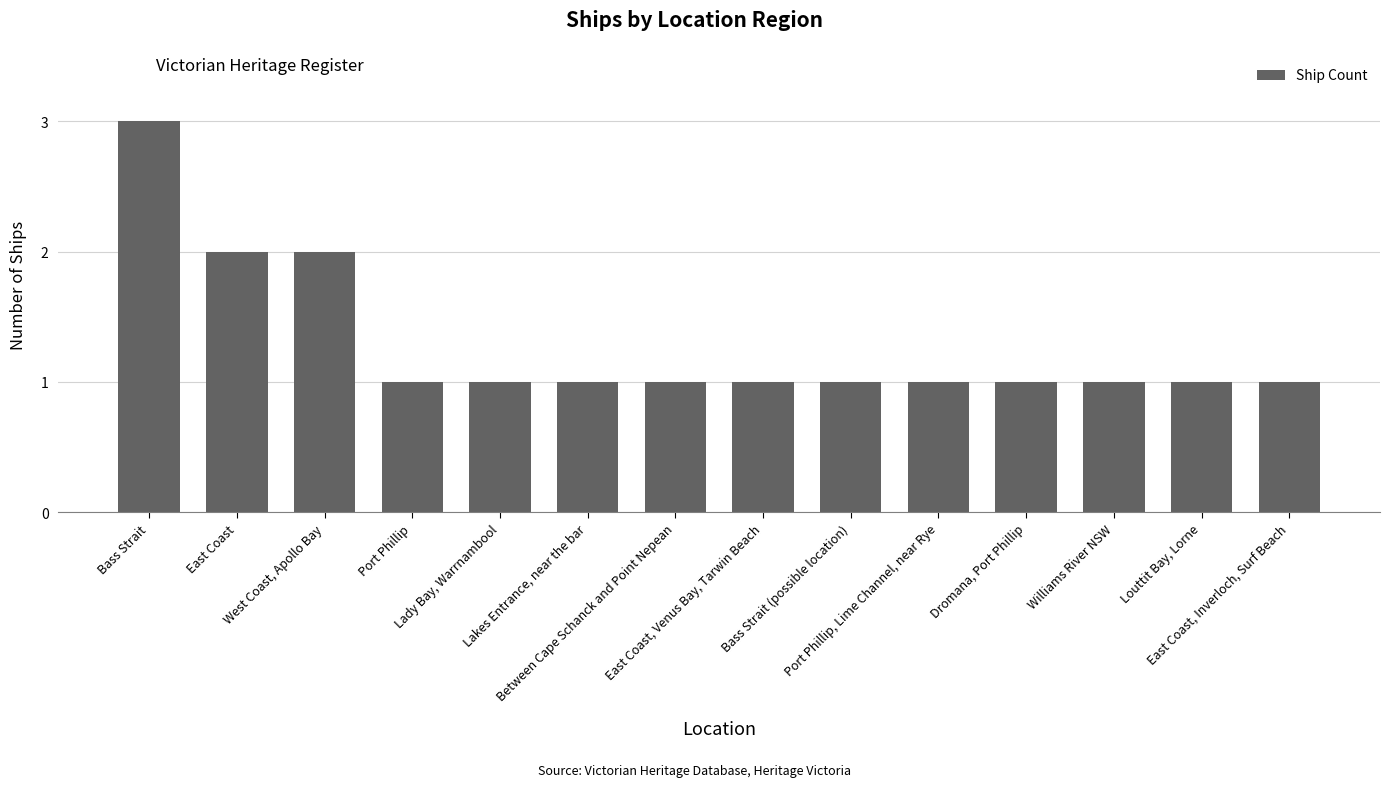

What is the label of the 7th bar from the right?

East Coast, Venus Bay, Tarwin Beach